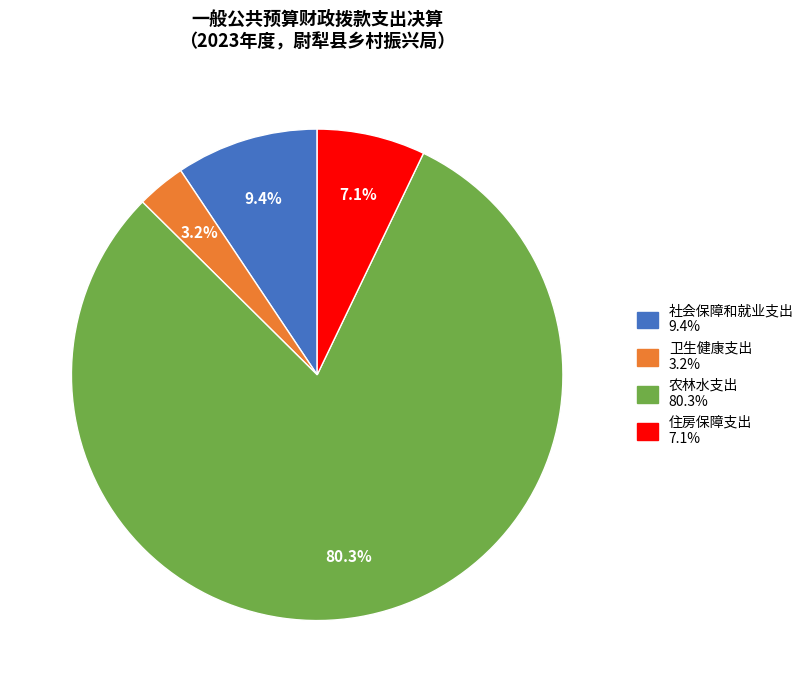

How many segments does this pie chart have?

4